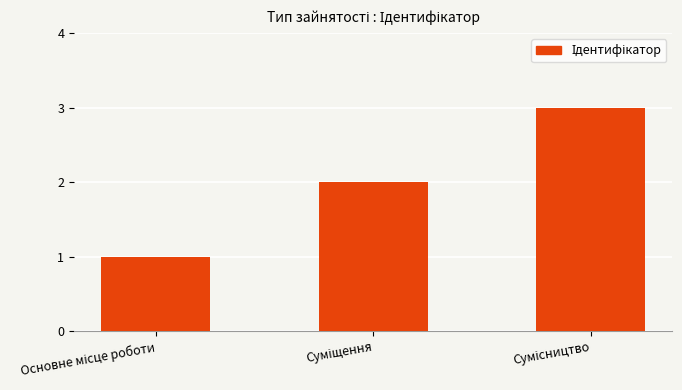

What is the maximum value shown in the chart?

3